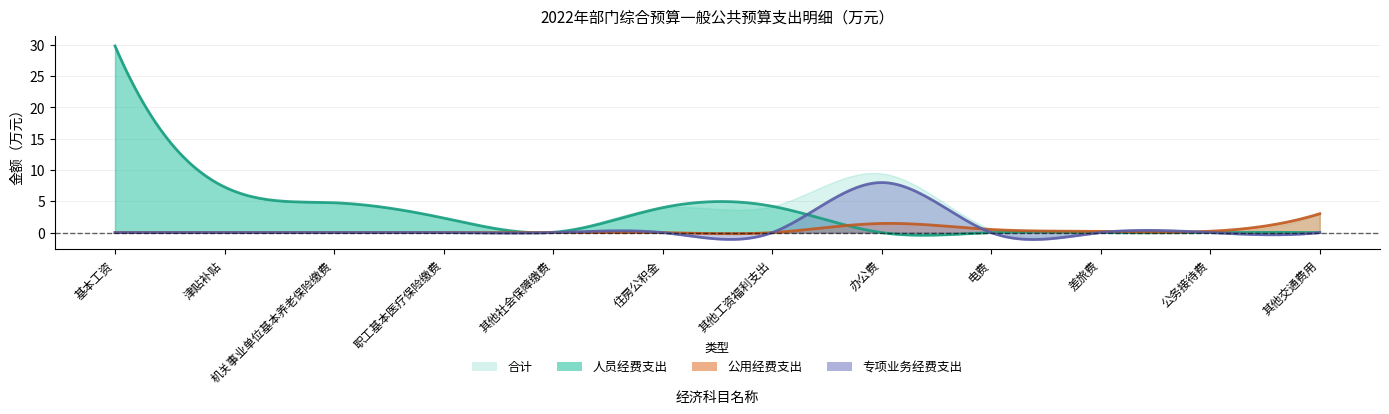

At which label is 合计 closest to 14?

办公费